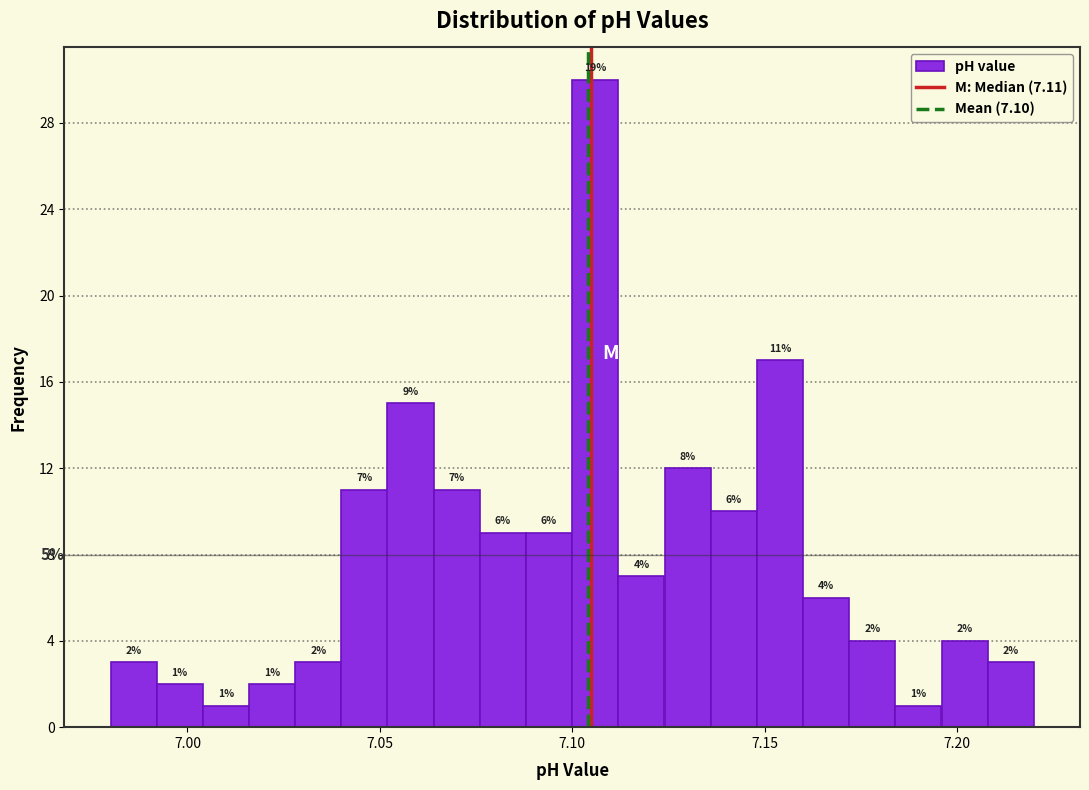

Read against the x-axis, roughly where is the centre of the tallest bar?

7.105